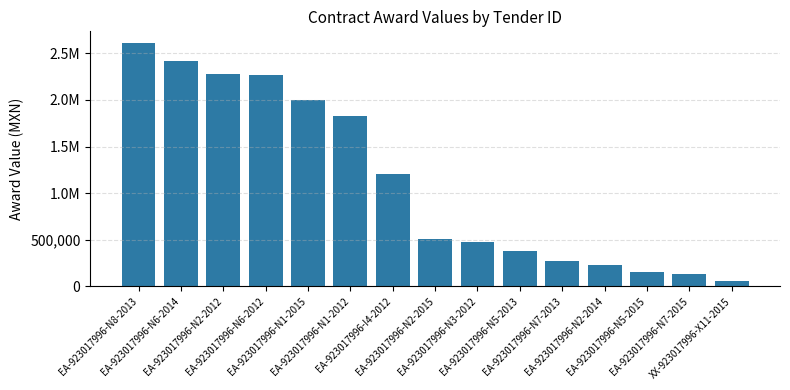

What is the change in value from EA-923017996-N1-2012 to EA-923017996-N7-2013?

-1558796.0